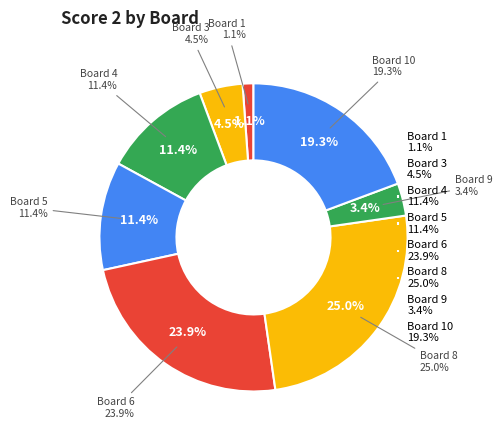

True or false: Board 3 accounts for 5% of the total.

True